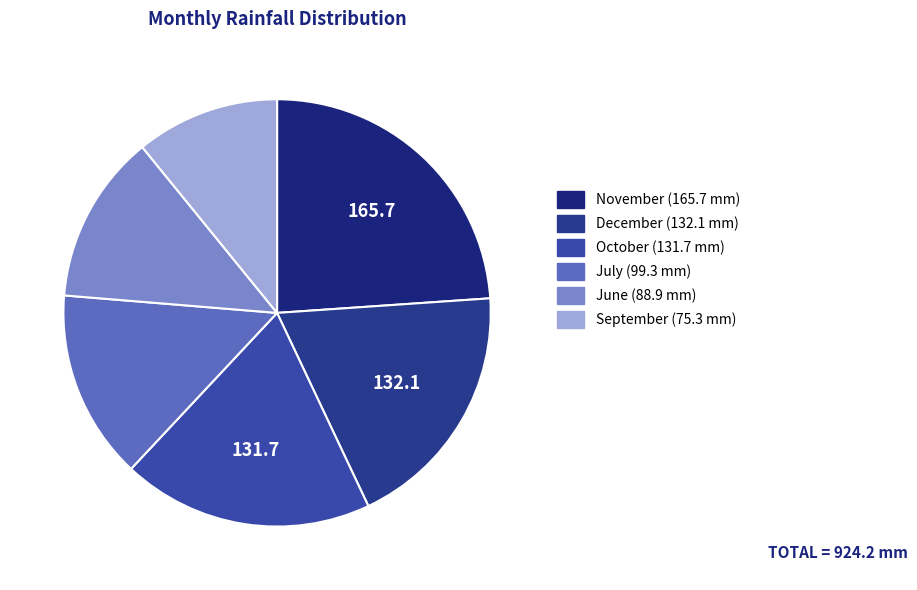

To the nearest percent, what is the average slice percentage?

17%